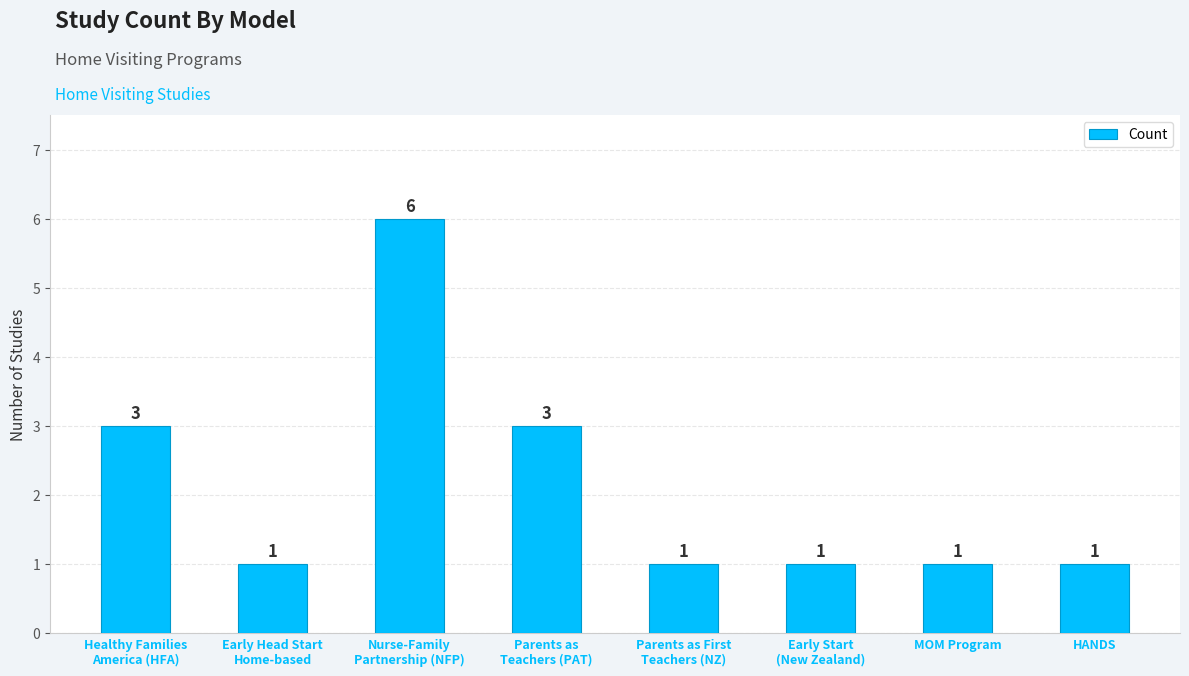

What is the change in value from Healthy Families
America (HFA) to Early Head Start
Home-based?

-2